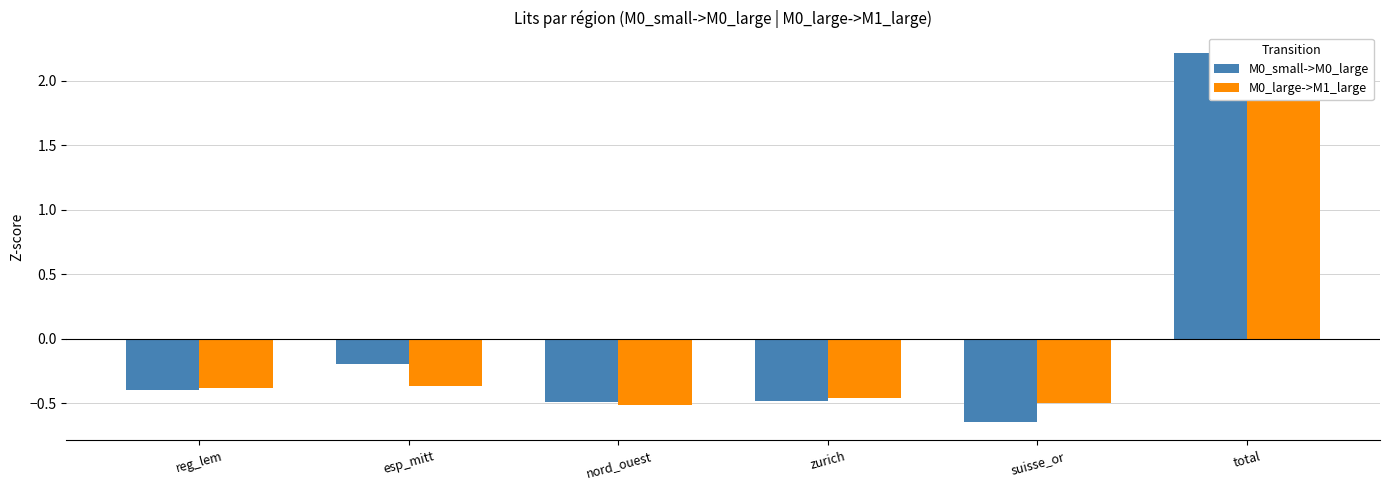

At which label does M0_large->M1_large first exceed 0?

total